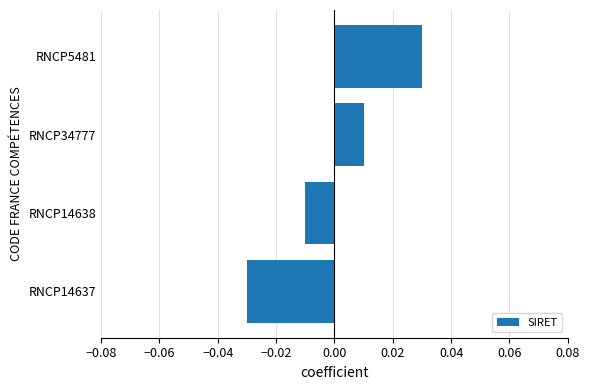

What is the difference between the maximum and minimum values?

0.1